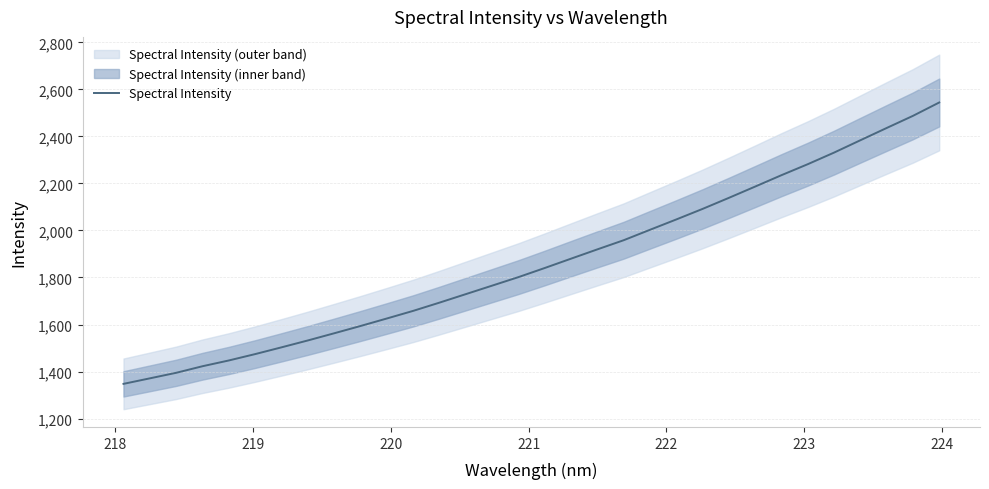

What is the difference between the maximum and second lowest values?

1173.0